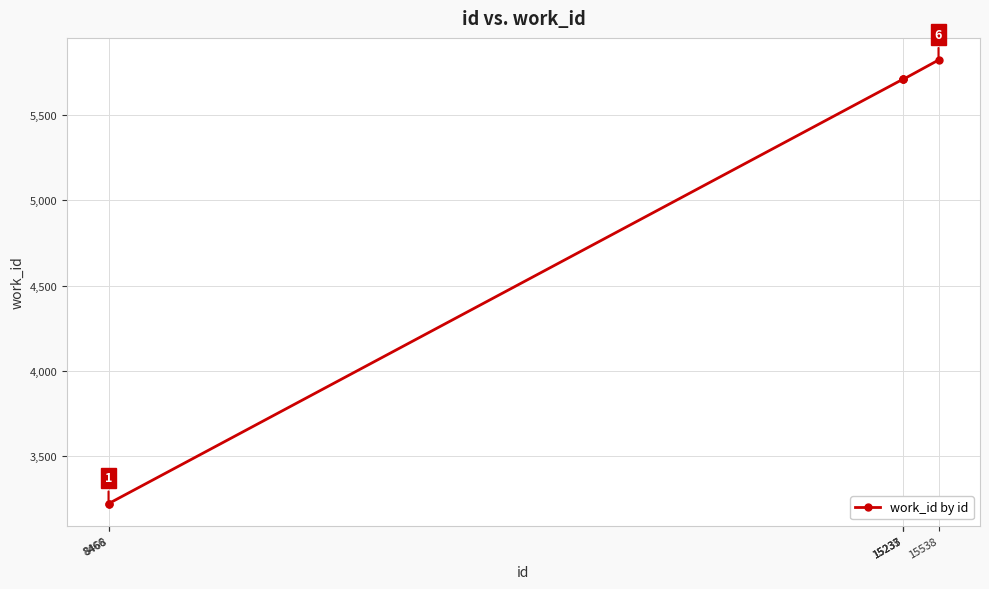

What is the ratio of the value at 8468 to the value at 15538?

0.6